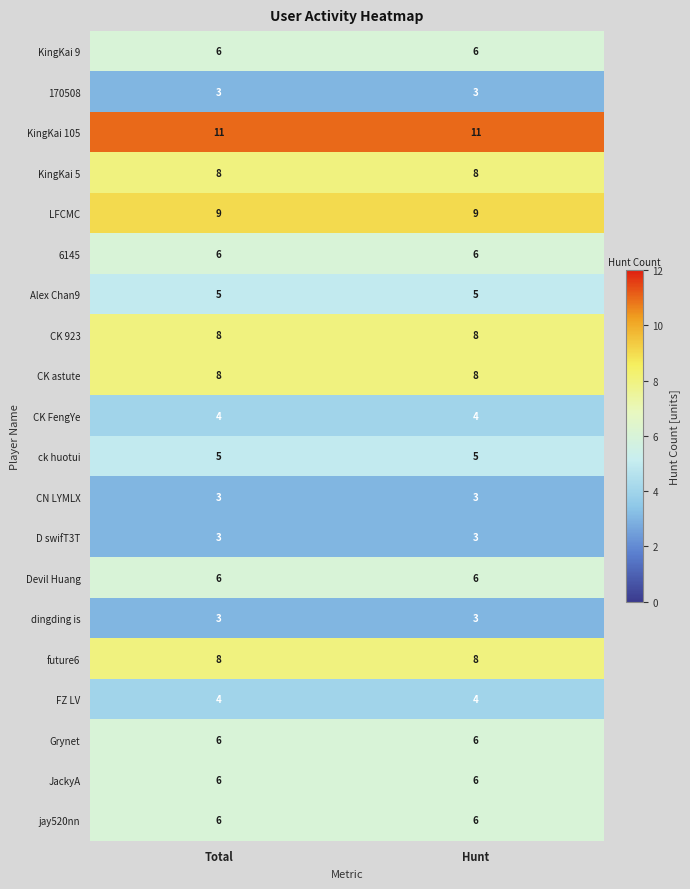

What is the total value across all series at Total?

118